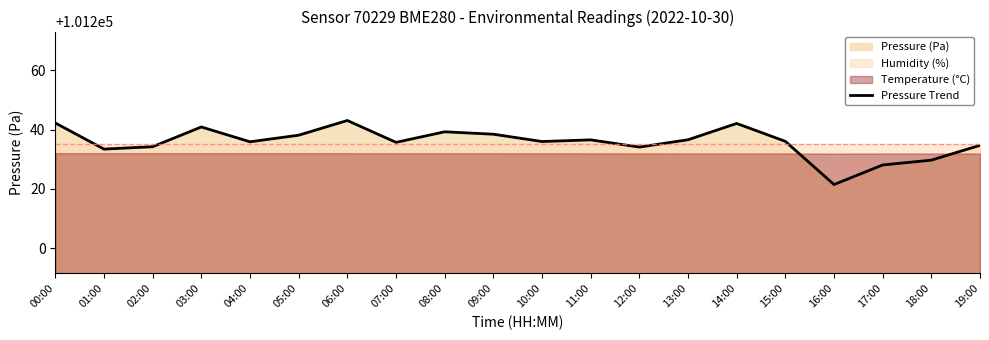

Where does the data first go above 101236?

00:00